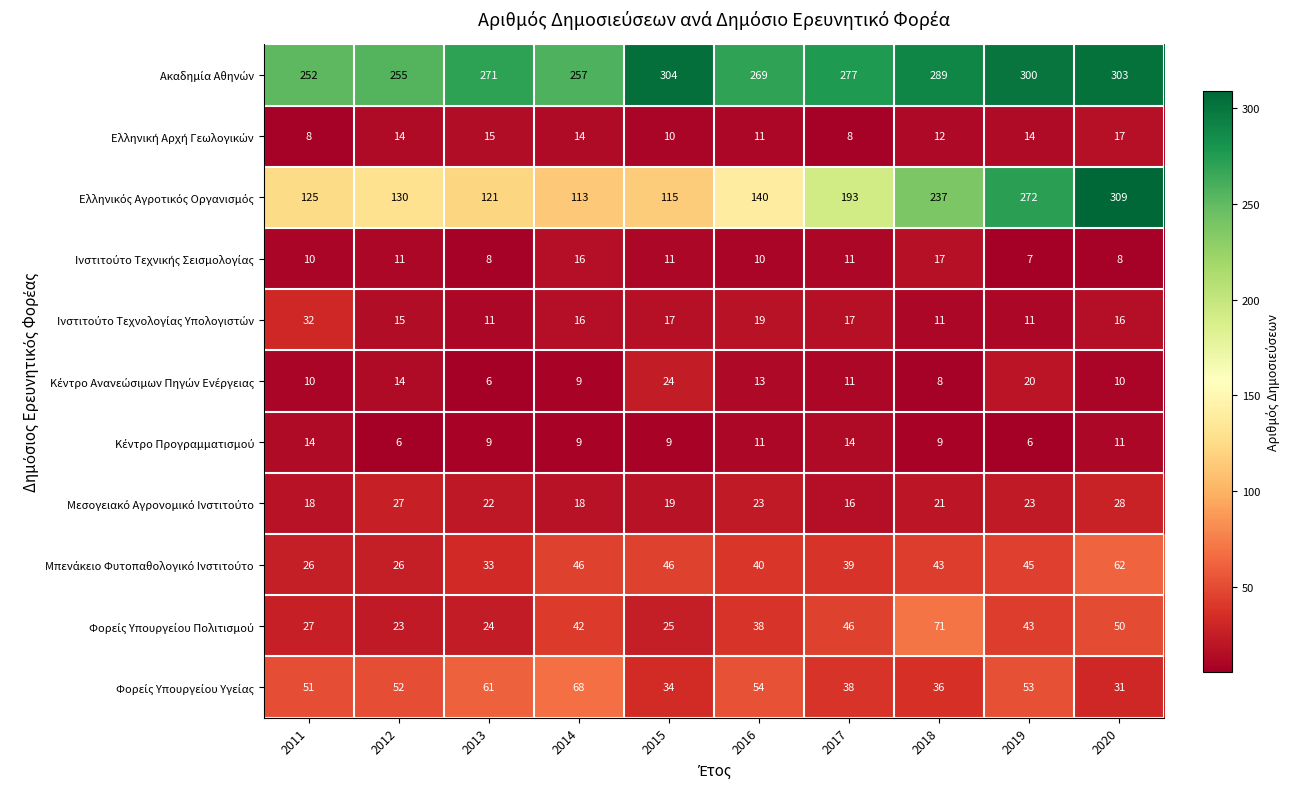

What is the total value across all series at 2017?

670